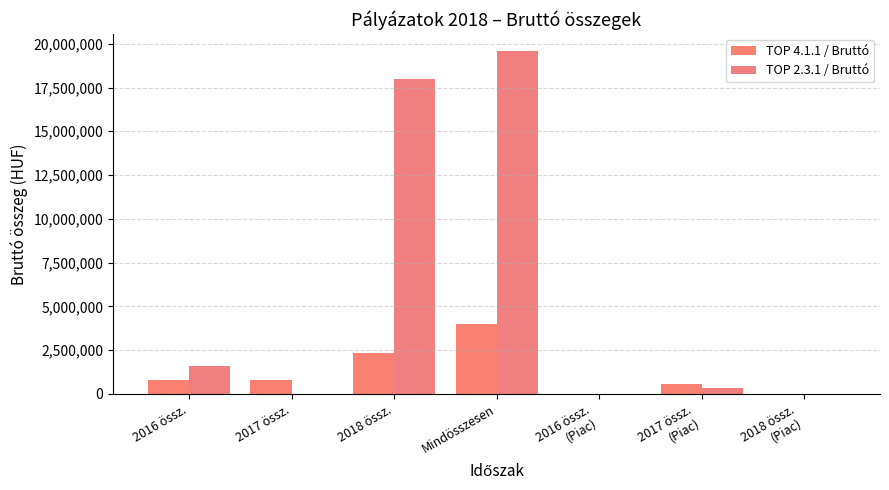

Which category has the highest value in the TOP 2.3.1 / Bruttó series?

Mindösszesen